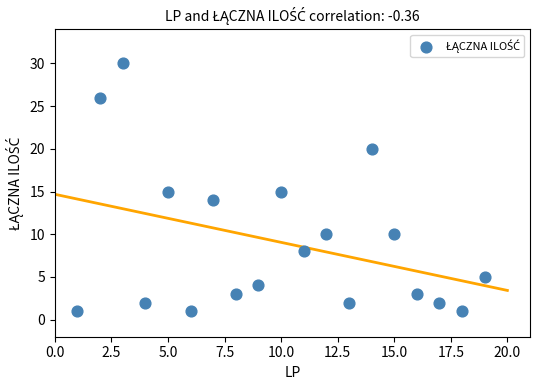

What is the range of Y values (max minus min)?

29